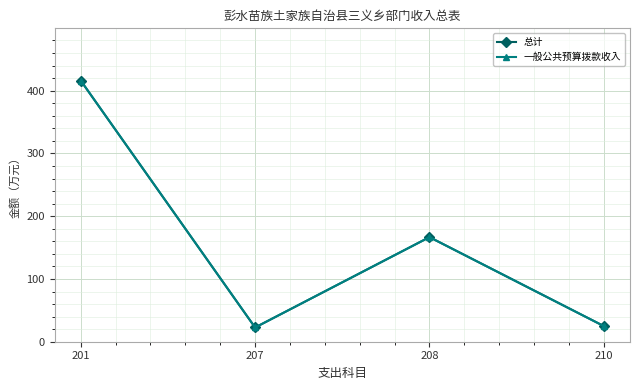

Does the chart display data point markers on the line(s)?

Yes